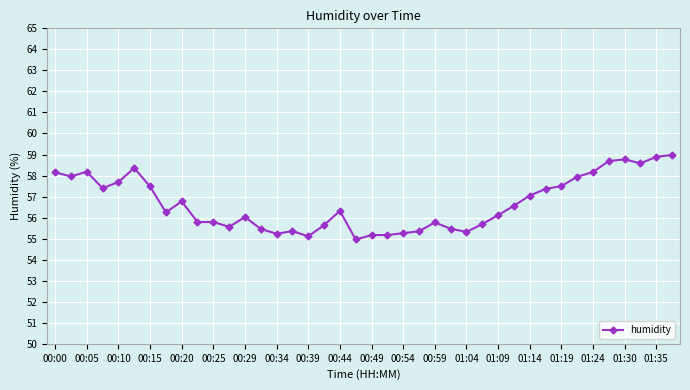

What is the average value?

56.7